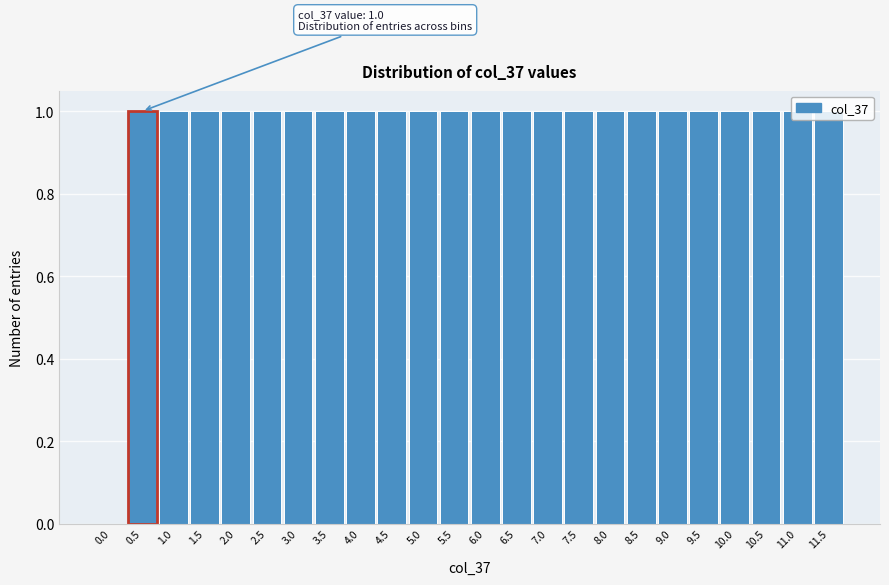

Approximately how many times larger is the value at 5.5 compared to 9.0?

1.0